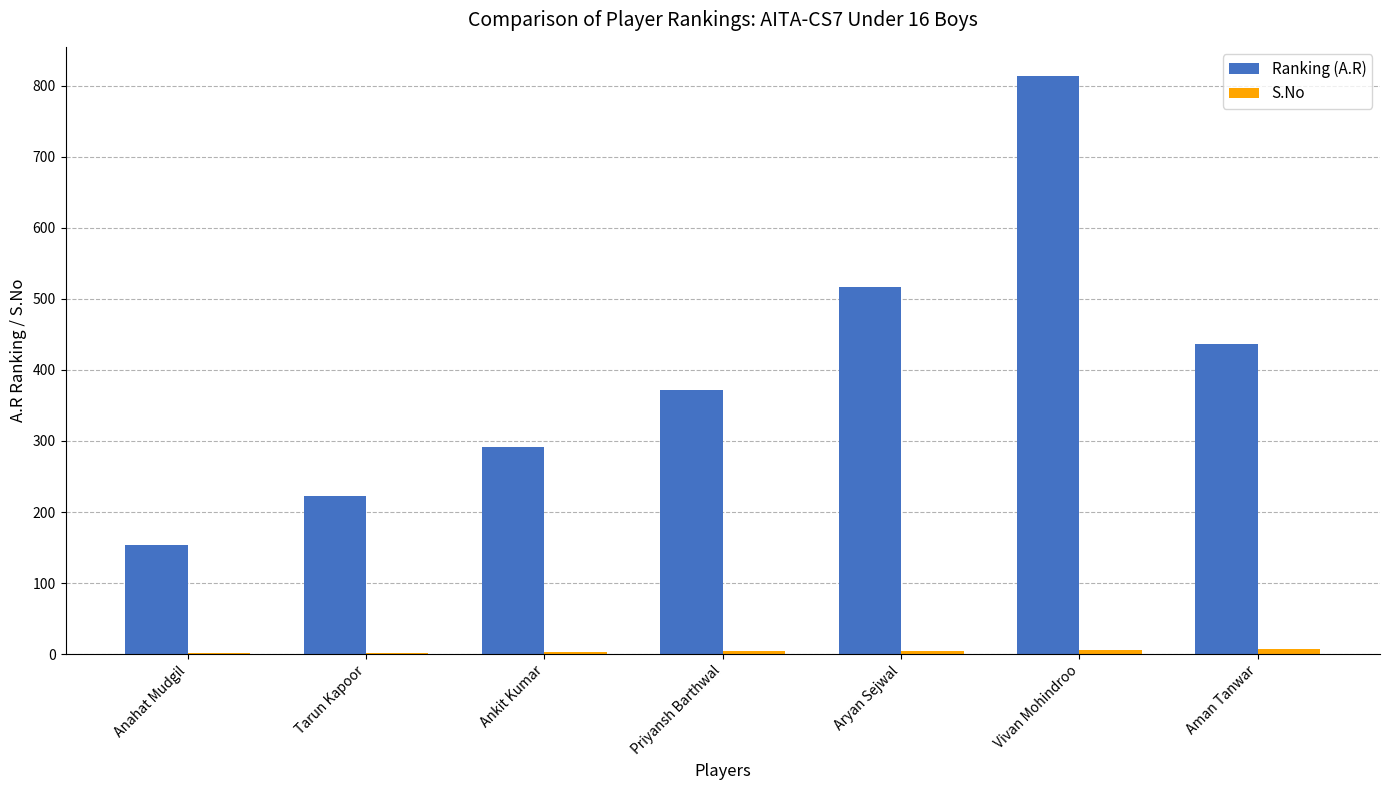

Which series has the largest total across all categories?

Ranking (A.R)